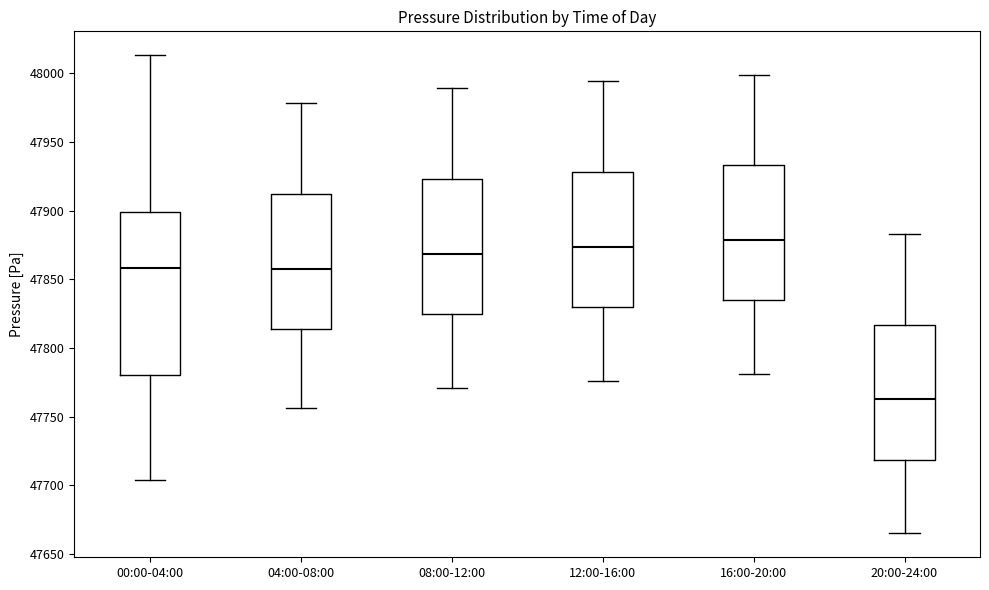

Which box is the tallest, from its lower edge to its upper edge?

00:00-04:00